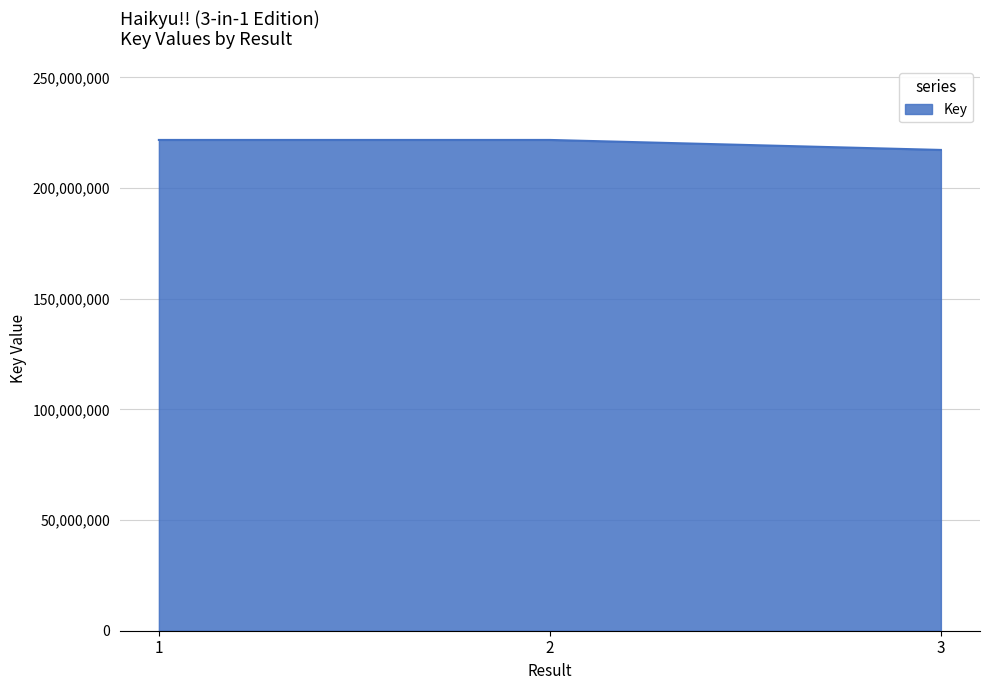

At which category does the chart reach its minimum across all series?

3